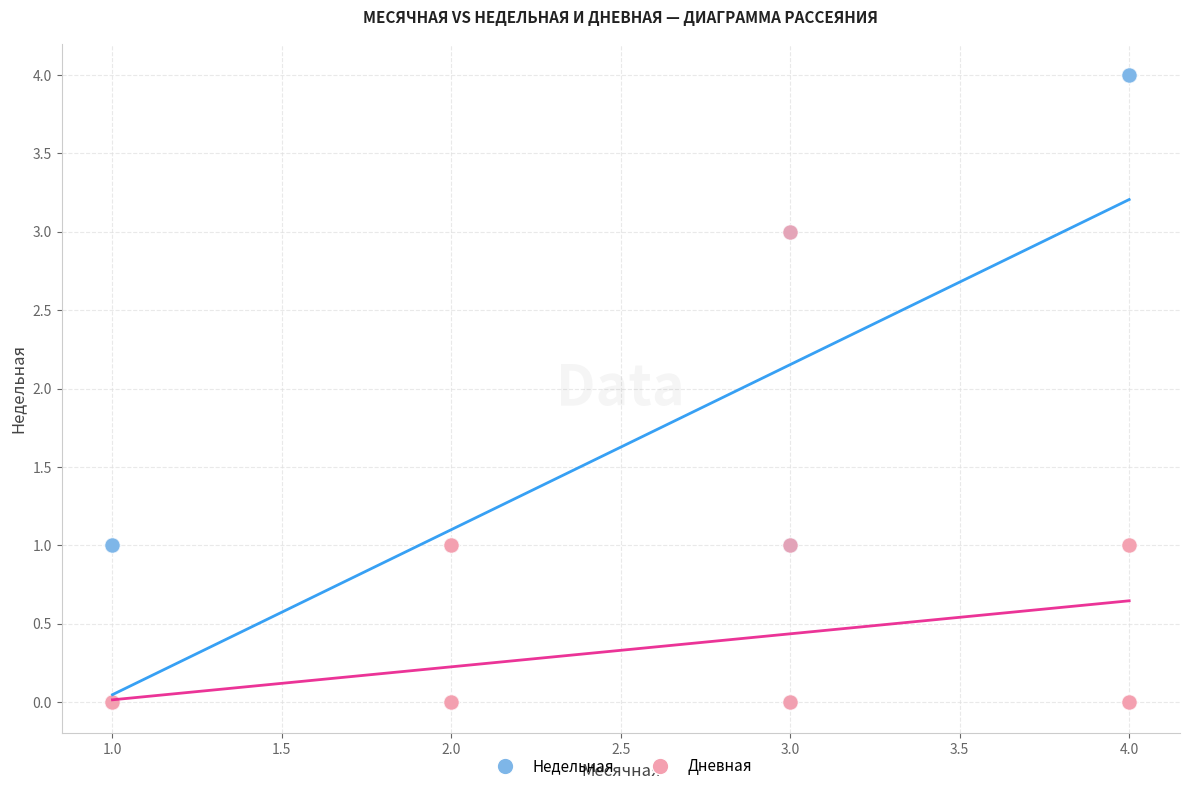

What are all the series names shown in the legend?

Недельная, Дневная